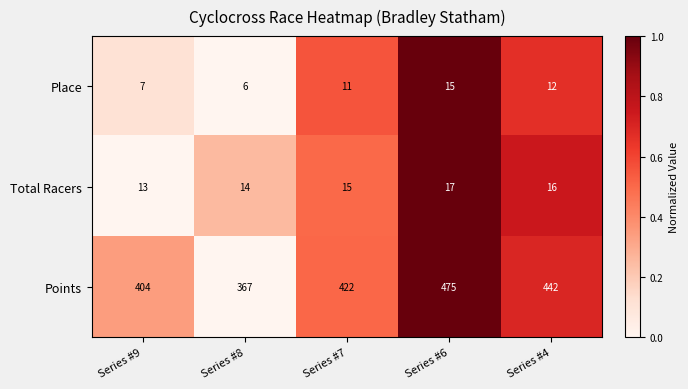

List the series in order of their peak value, lowest first.

Place, Total Racers, Points